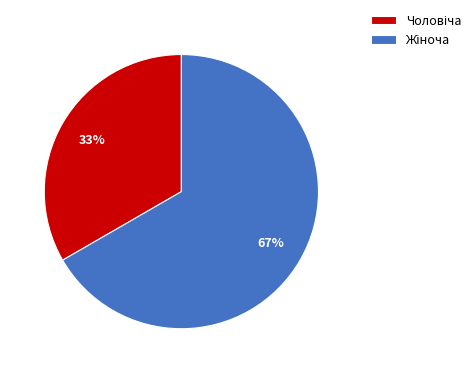

Is there a majority slice in this chart?

Yes